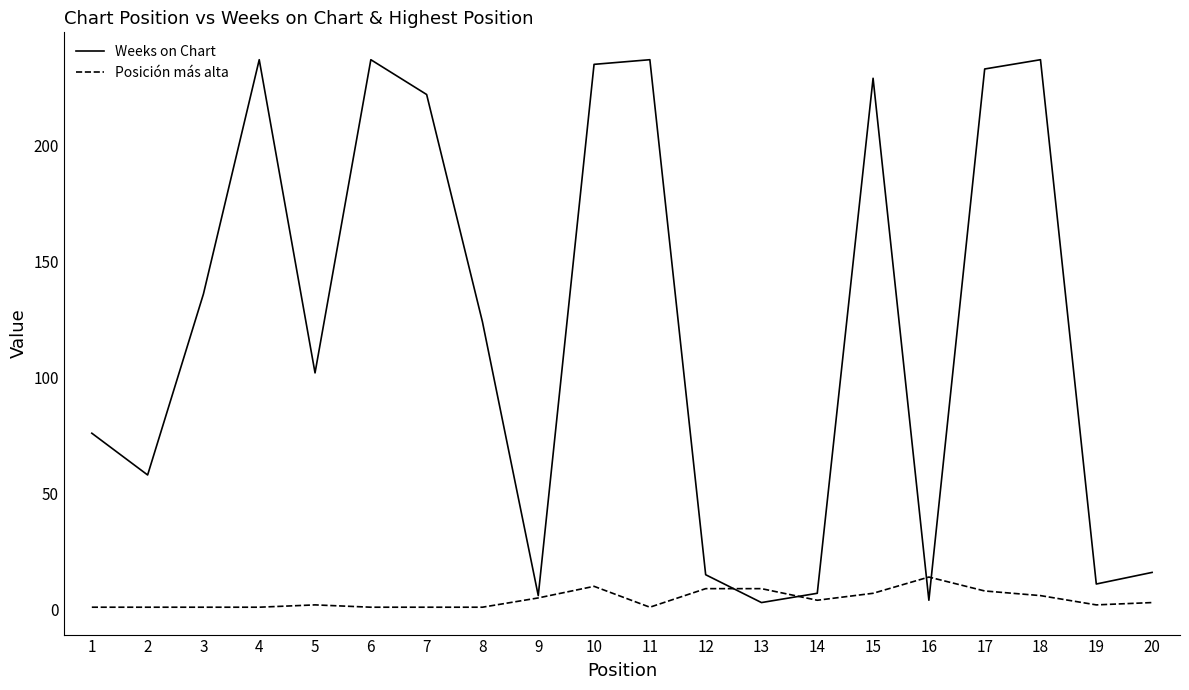

List the series in order of their overall mean, highest first.

Weeks on Chart, Posición más alta